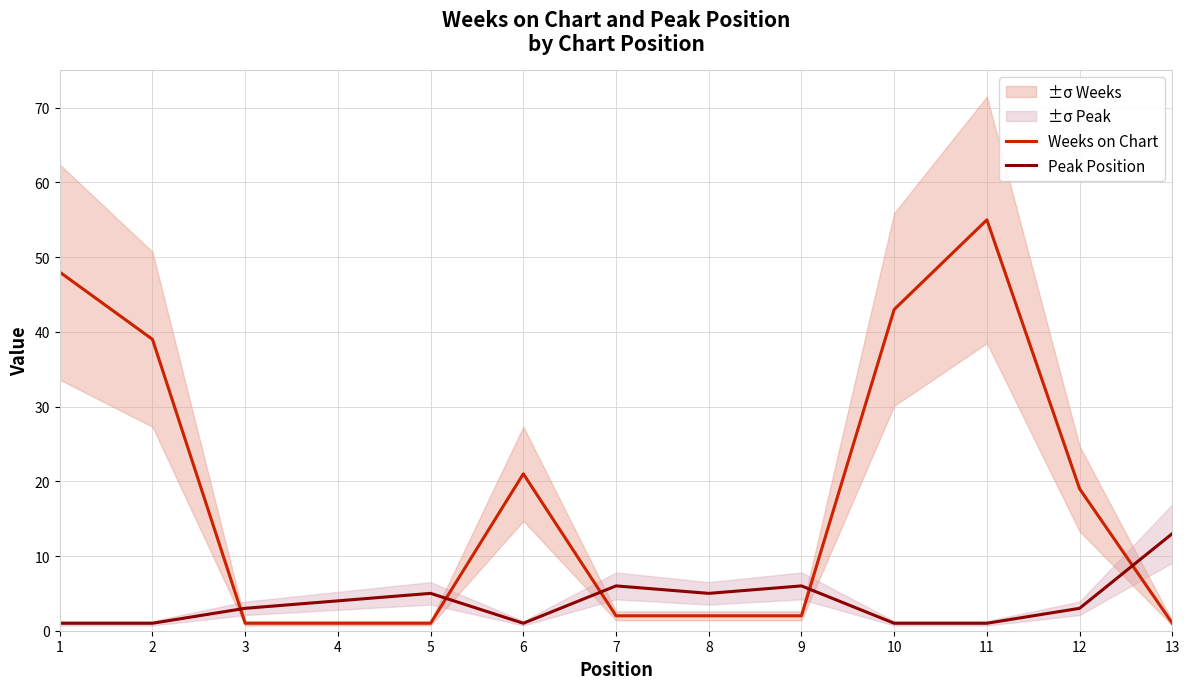

Reading left to right, what are all the values shown in this chart?

Weeks on Chart: 1=48	2=39	3=1	4=1	5=1	6=21	7=2	8=2	9=2	10=43	11=55	12=19	13=1
Peak Position: 1=1	2=1	3=3	4=4	5=5	6=1	7=6	8=5	9=6	10=1	11=1	12=3	13=13